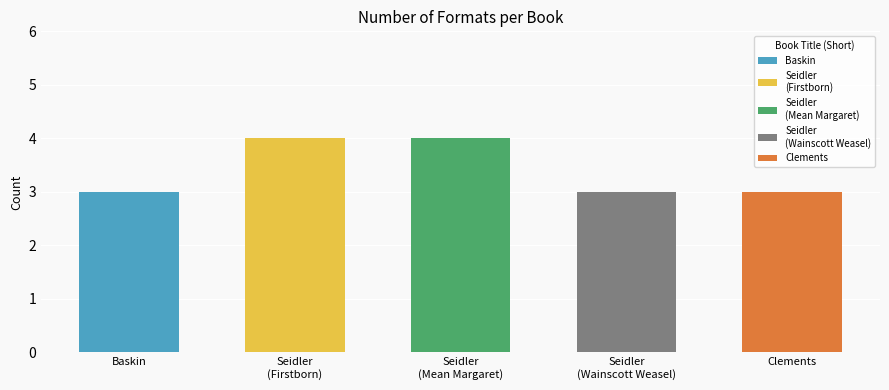

Reading right to left, list all the values displayed in this chart.

Andrew Clements (1146268)=3	Tor Seidler (434112461) - Wainscott Weasel=3	Tor Seidler (434112461) - Mean Margaret=4	Tor Seidler (434112461) - Firstborn=4	Nora Raleigh Baskin (41127809)=3